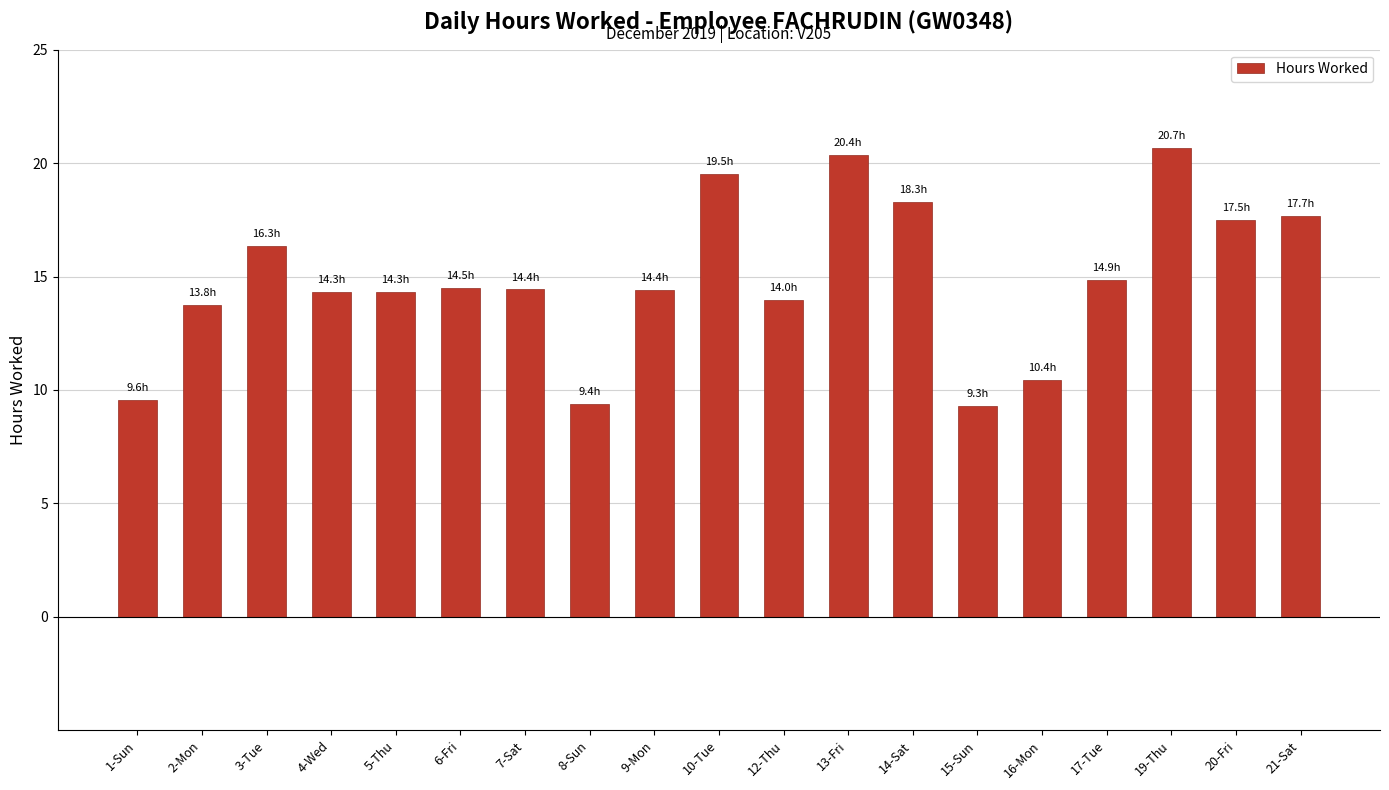

How many bars are there in total?

19